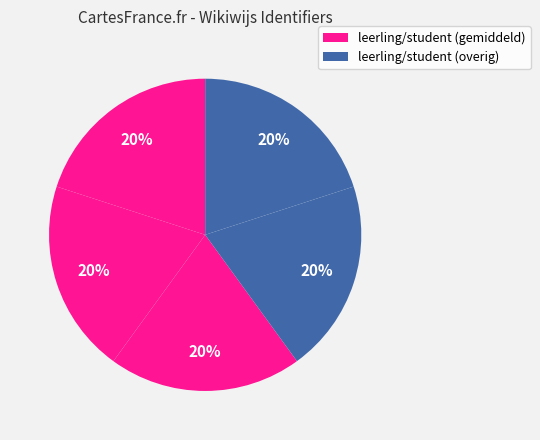

How many segments does this pie chart have?

5